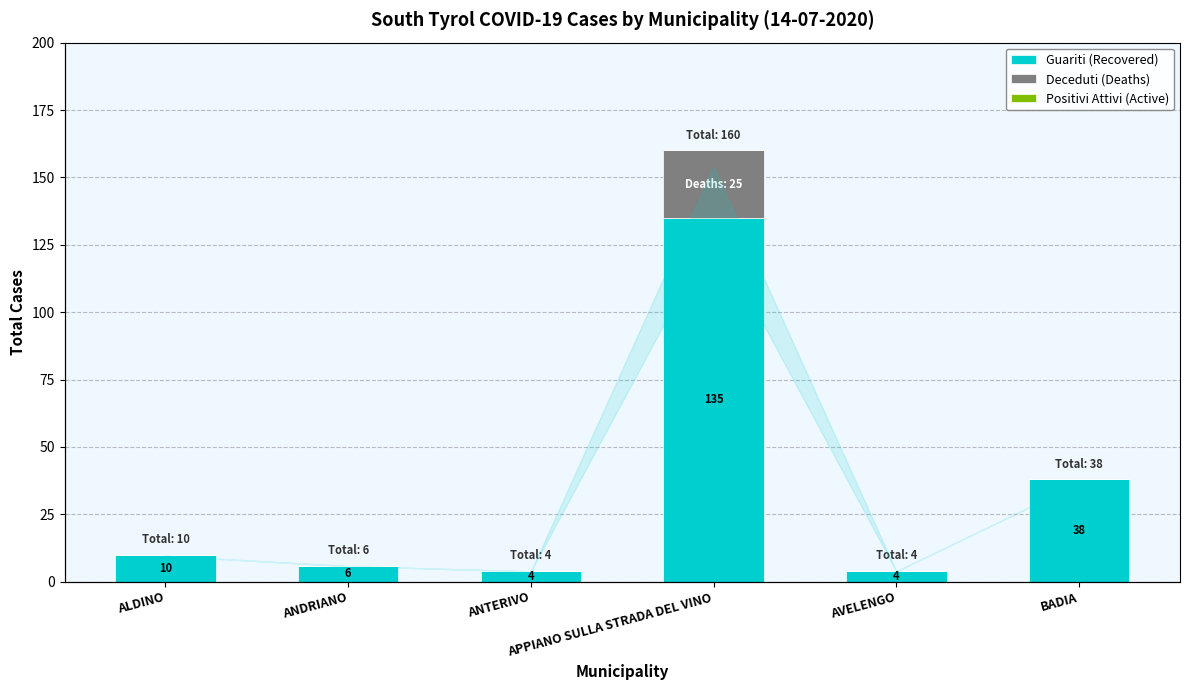

What is the label of the 6th bar from the left?

BADIA